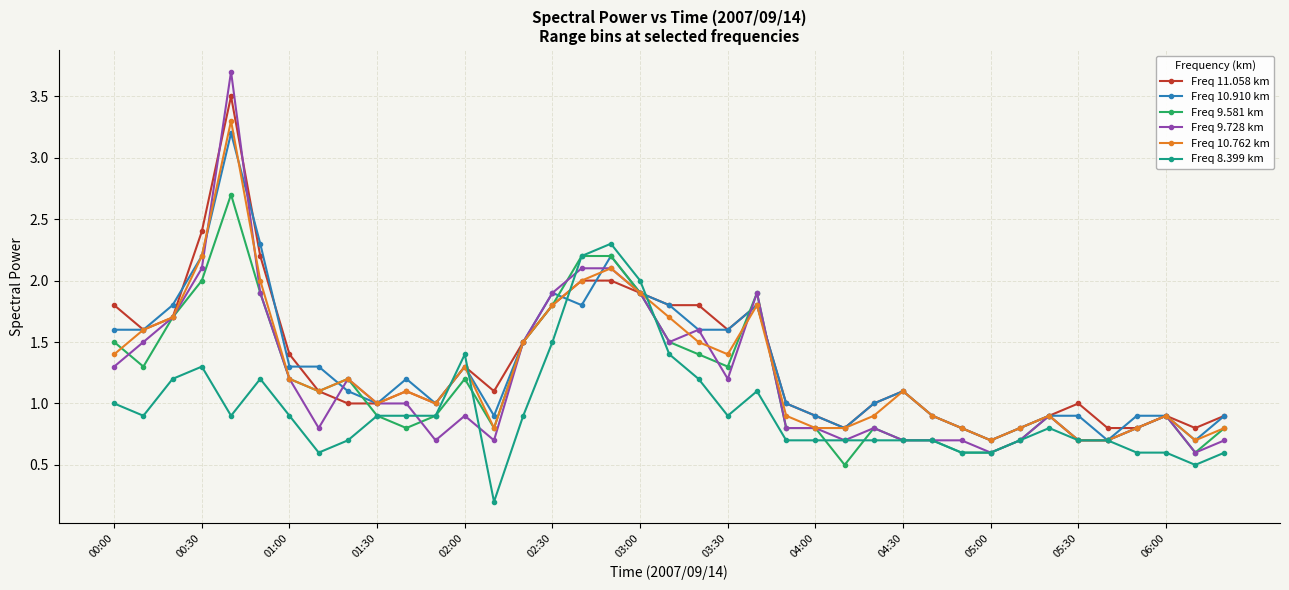

Reading left to right, extract all data points from this chart.

Freq 11.058 km: 1.8	1.6	1.7	2.4	3.5	2.2	1.4	1.1	1.0	1.0	1.1	1.0	1.3	1.1	1.5	1.8	2.0	2.0	1.9	1.8	1.8	1.6	1.8	1.0	0.9	0.8	1.0	1.1	0.9	0.8	0.7	0.8	0.9	1.0	0.8	0.8	0.9	0.8	0.9
Freq 10.910 km: 1.6	1.6	1.8	2.2	3.2	2.3	1.3	1.3	1.1	1.0	1.2	1.0	1.3	0.9	1.5	1.9	1.8	2.2	1.9	1.8	1.6	1.6	1.8	1.0	0.9	0.8	1.0	1.1	0.9	0.8	0.7	0.8	0.9	0.9	0.7	0.9	0.9	0.7	0.9
Freq 9.581 km: 1.5	1.3	1.7	2.0	2.7	1.9	1.2	1.1	1.2	0.9	0.8	0.9	1.2	0.8	1.5	1.8	2.2	2.2	1.9	1.5	1.4	1.3	1.9	0.8	0.8	0.5	0.8	0.7	0.7	0.6	0.6	0.7	0.9	0.7	0.7	0.8	0.9	0.6	0.8
Freq 9.728 km: 1.3	1.5	1.7	2.1	3.7	1.9	1.2	0.8	1.2	1.0	1.0	0.7	0.9	0.7	1.5	1.9	2.1	2.1	1.9	1.5	1.6	1.2	1.9	0.8	0.8	0.7	0.8	0.7	0.7	0.7	0.6	0.7	0.9	0.7	0.7	0.8	0.9	0.6	0.7
Freq 10.762 km: 1.4	1.6	1.7	2.2	3.3	2.0	1.2	1.1	1.2	1.0	1.1	1.0	1.3	0.8	1.5	1.8	2.0	2.1	1.9	1.7	1.5	1.4	1.8	0.9	0.8	0.8	0.9	1.1	0.9	0.8	0.7	0.8	0.9	0.7	0.7	0.8	0.9	0.7	0.8
Freq 8.399 km: 1.0	0.9	1.2	1.3	0.9	1.2	0.9	0.6	0.7	0.9	0.9	0.9	1.4	0.2	0.9	1.5	2.2	2.3	2.0	1.4	1.2	0.9	1.1	0.7	0.7	0.7	0.7	0.7	0.7	0.6	0.6	0.7	0.8	0.7	0.7	0.6	0.6	0.5	0.6